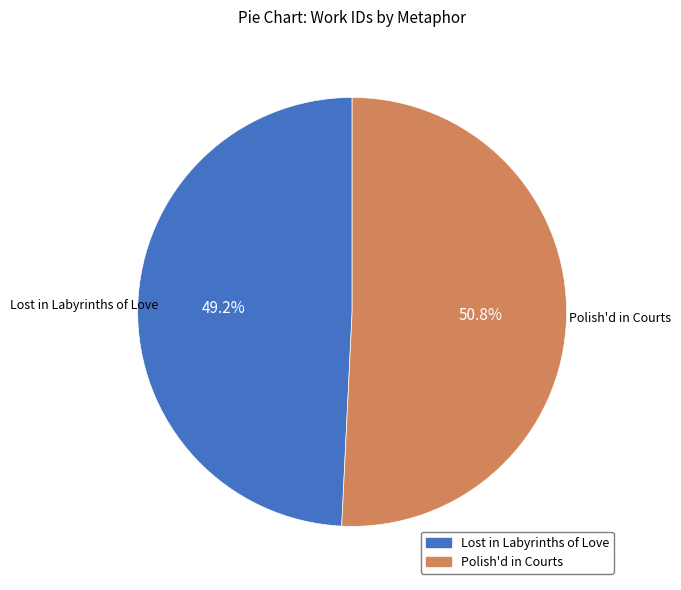

Approximately how many times larger is the value at Polish'd in Courts compared to Lost in Labyrinths of Love?

1.0